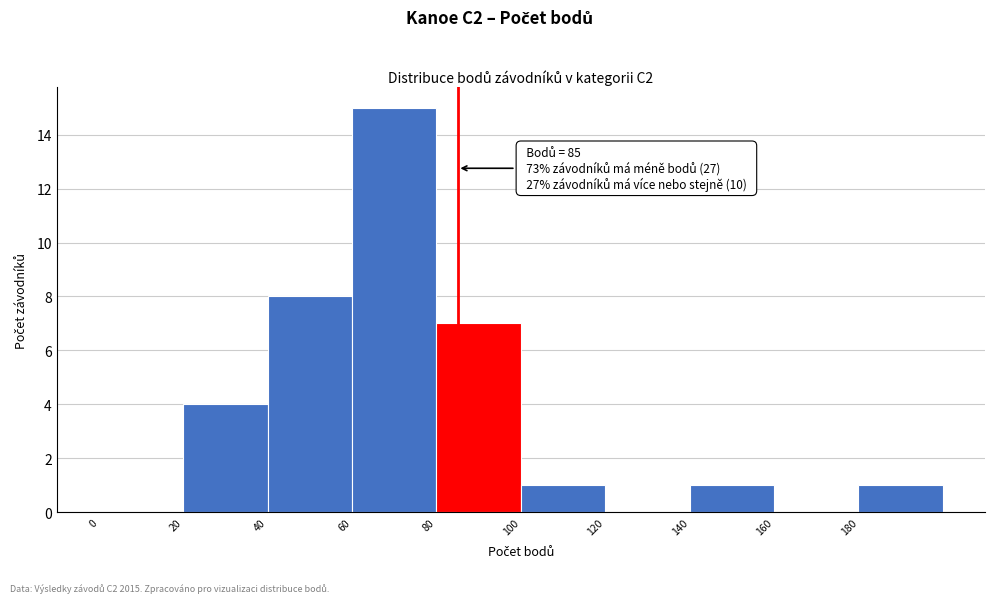

Which range on the x-axis has the tallest bar?

60 to 80